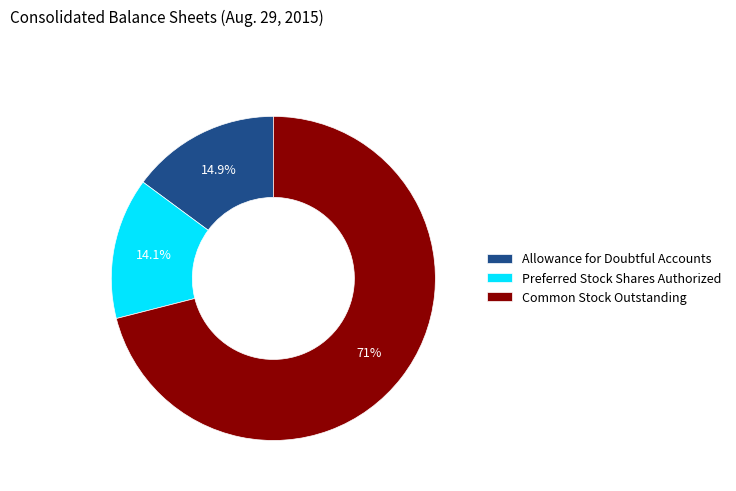

Is there a majority slice in this chart?

Yes